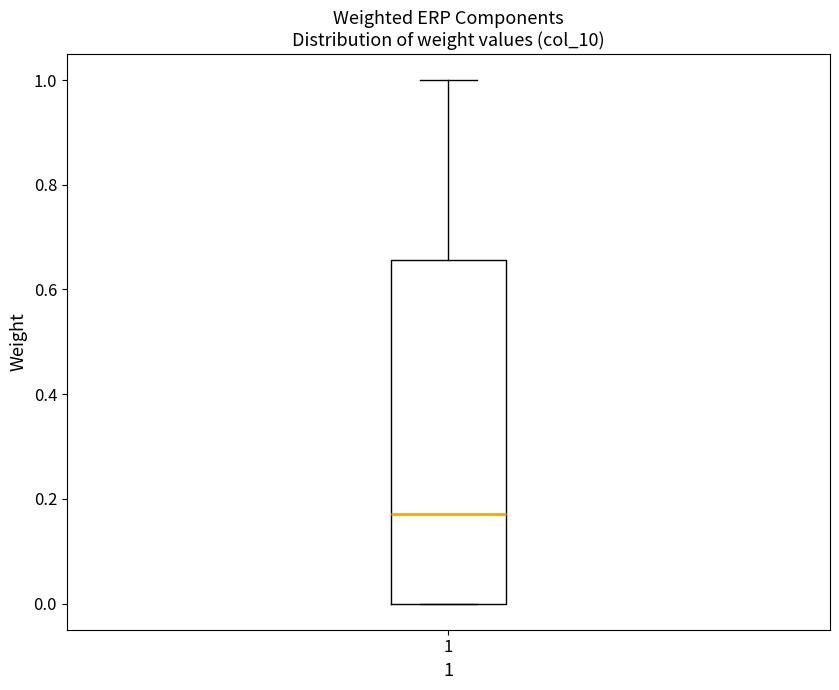

Transcribe this box plot: give where the median line is, the range the box spans, and where the two whiskers end, as read against the y-axis. The values are not printed on the chart, so give them approximately, as read against the axis.

median 0.18, box 0.00 to 0.66, whiskers 0.00 to 1.00